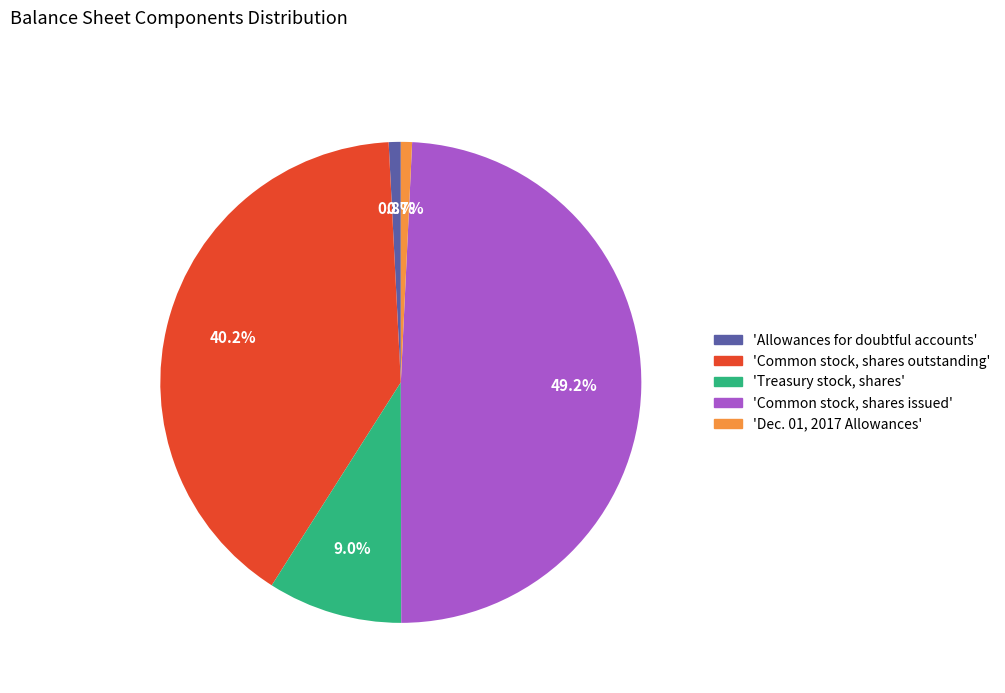

Combined, do 'Dec. 01, 2017 Allowances' and 'Common stock, shares outstanding' account for over 50%?

No